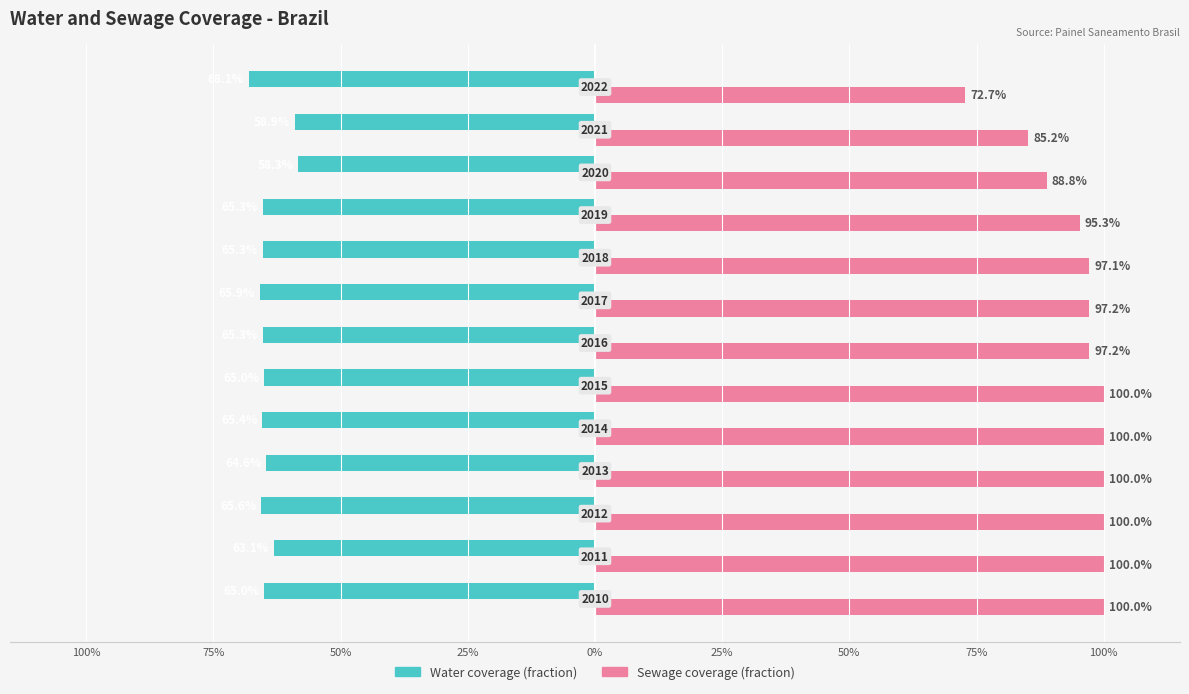

What is the minimum value for Sewage coverage (fraction)?

0.7